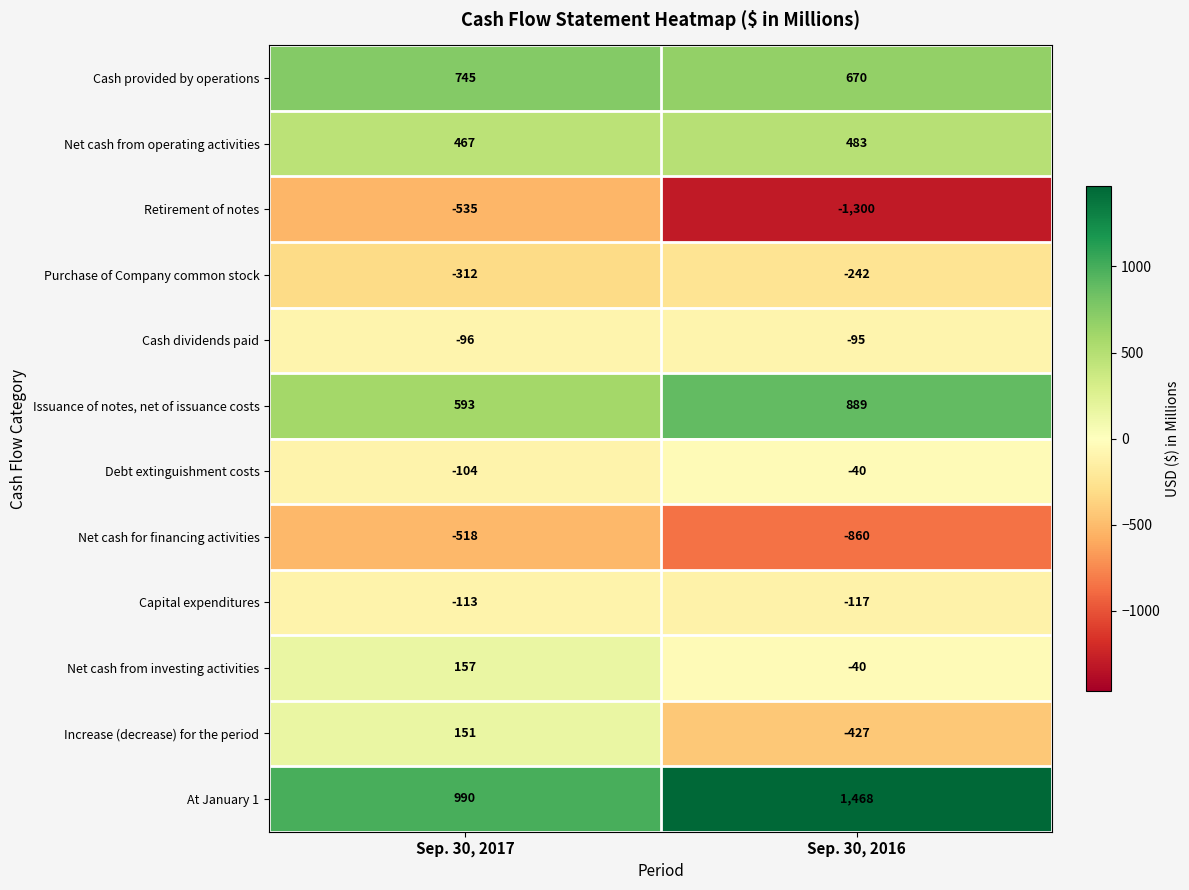

Where is Retirement of notes nearest to the value -917?

Sep. 30, 2017